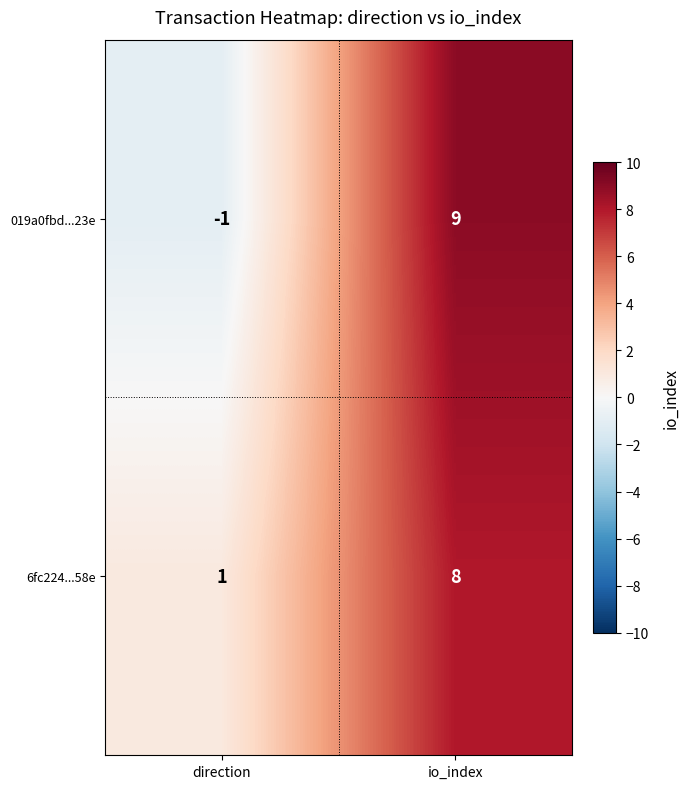

Is it true that 6fc224...58e equals 1 at direction?

True